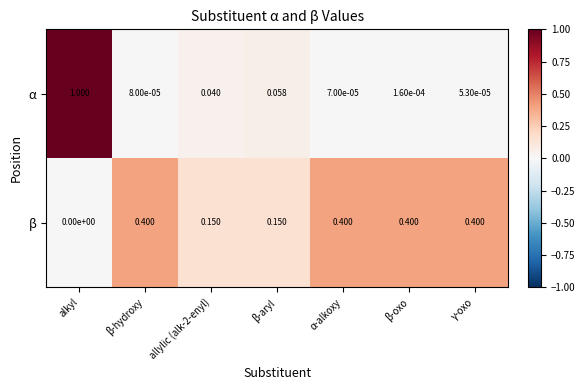

Rank the series by their maximum value, from lowest to highest.

β, α